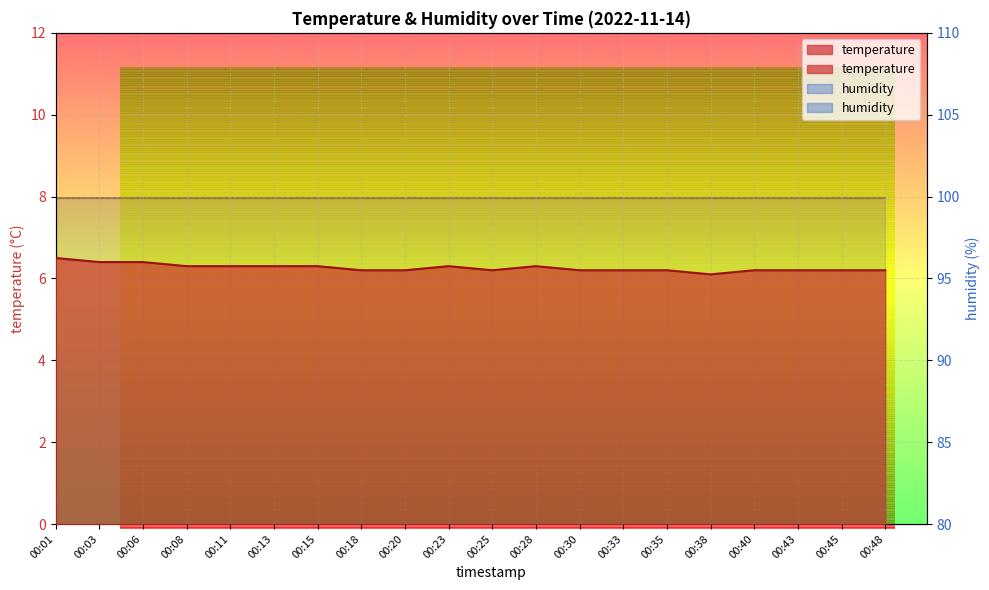

How many lines are shown in the chart?

1